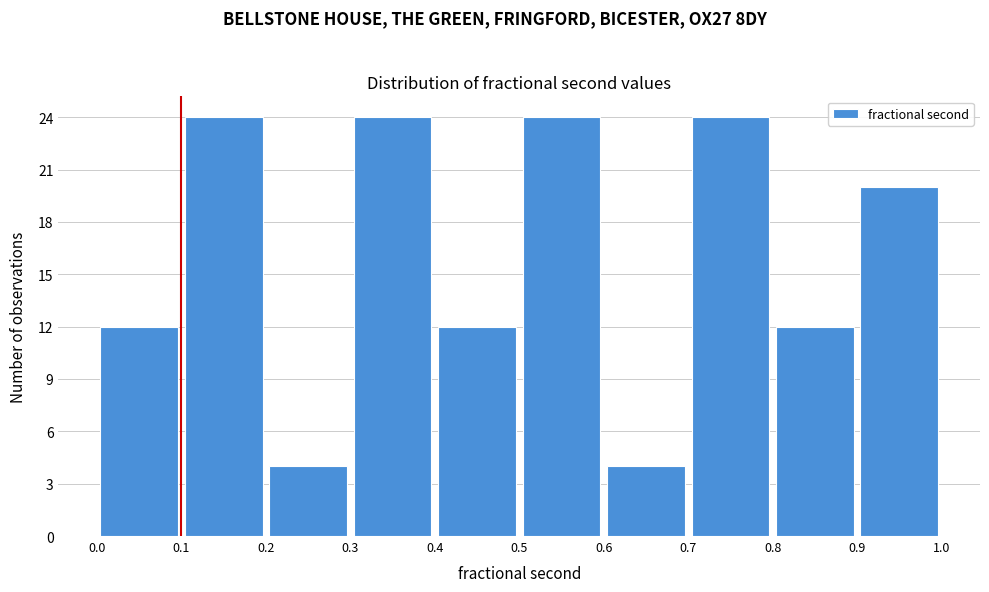

How tall is the bar that spans 0.9 to 1.0 on the x-axis? The values are not printed on the chart, so give them approximately, as read against the axis.

20